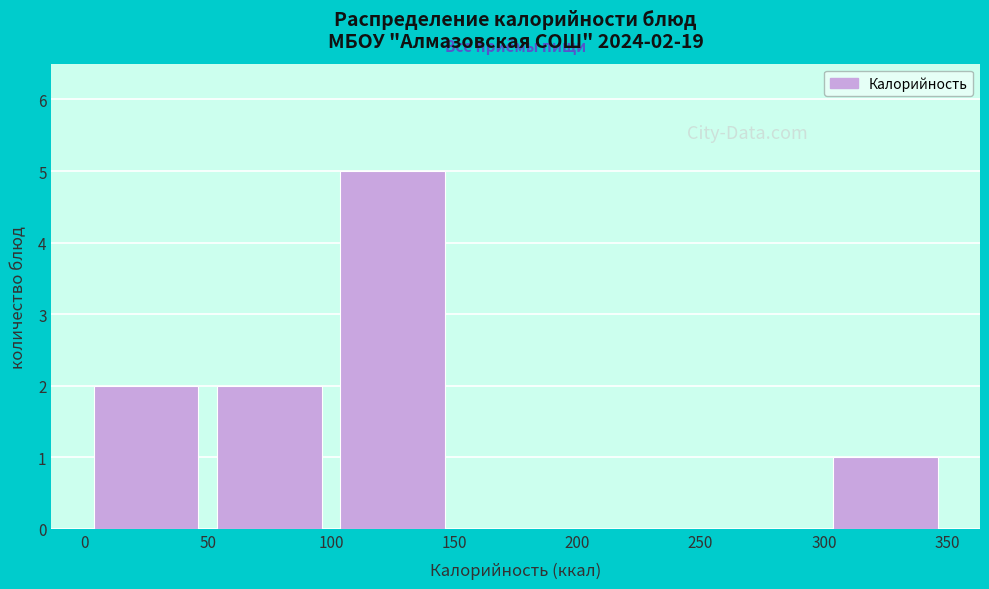

Which range on the x-axis has the tallest bar?

100 to 150